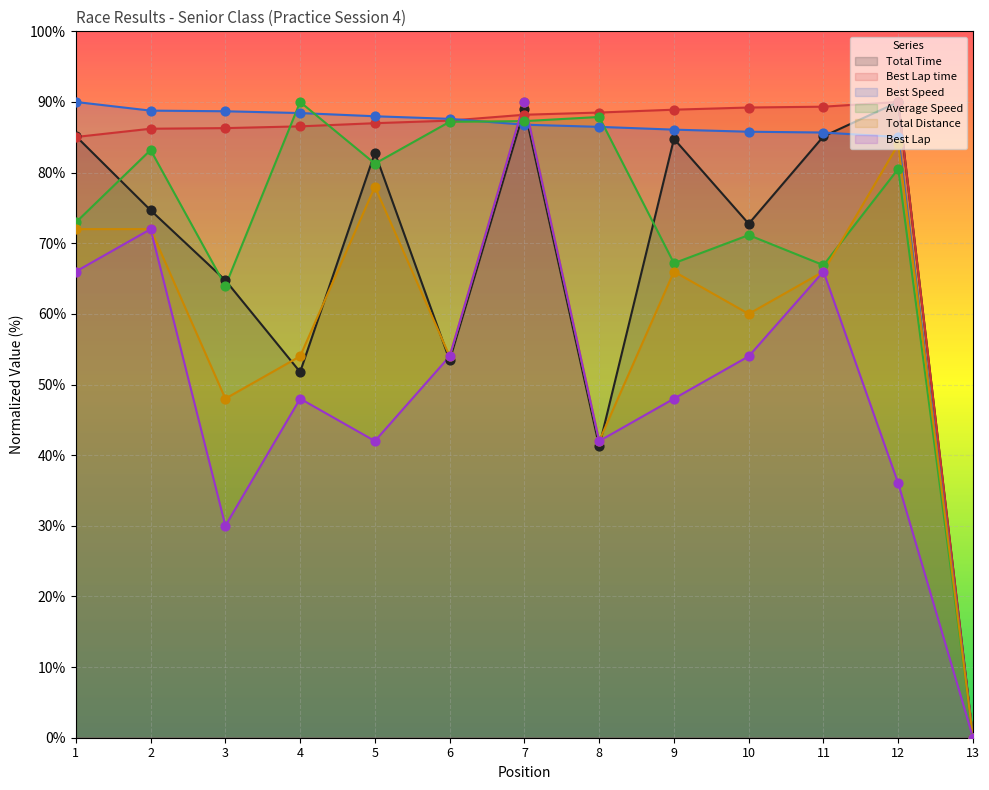

Which series has the largest total across all categories?

Best Lap time